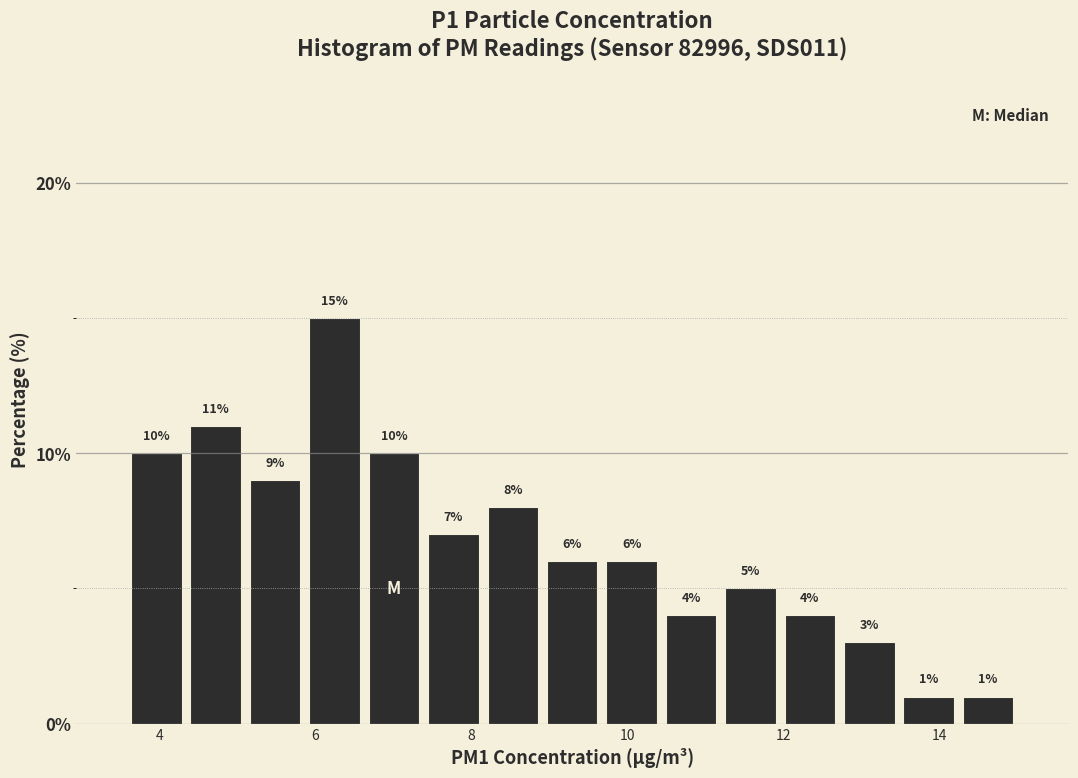

Read against the x-axis, roughly where is the centre of the tallest bar?

6.2